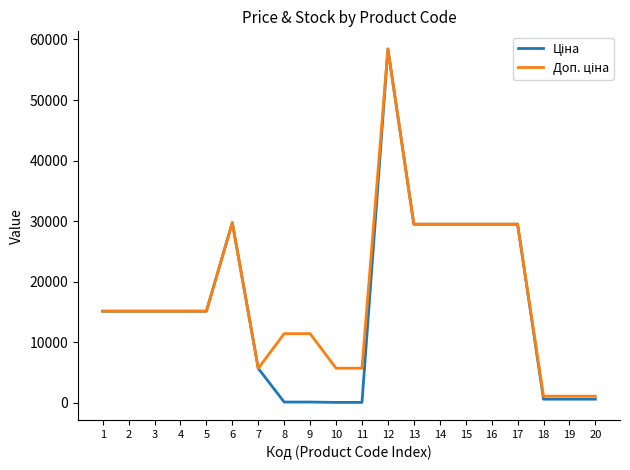

What is the greatest value displayed?

58426.5